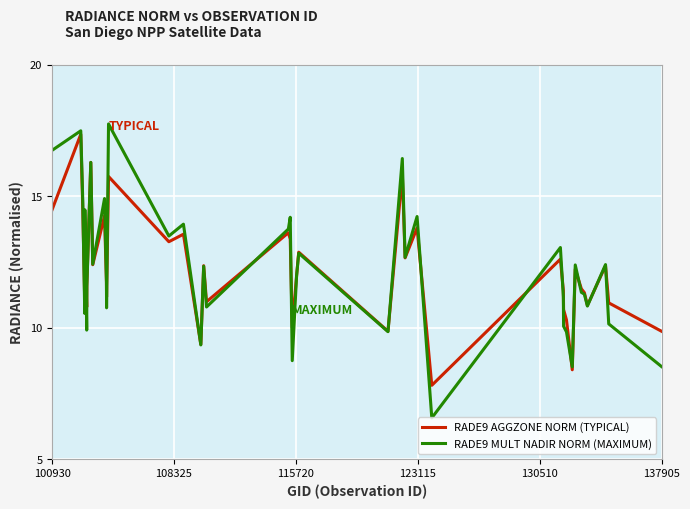

What is the average value of the RADE9 AGGZONE NORM (TYPICAL) series?

12.2